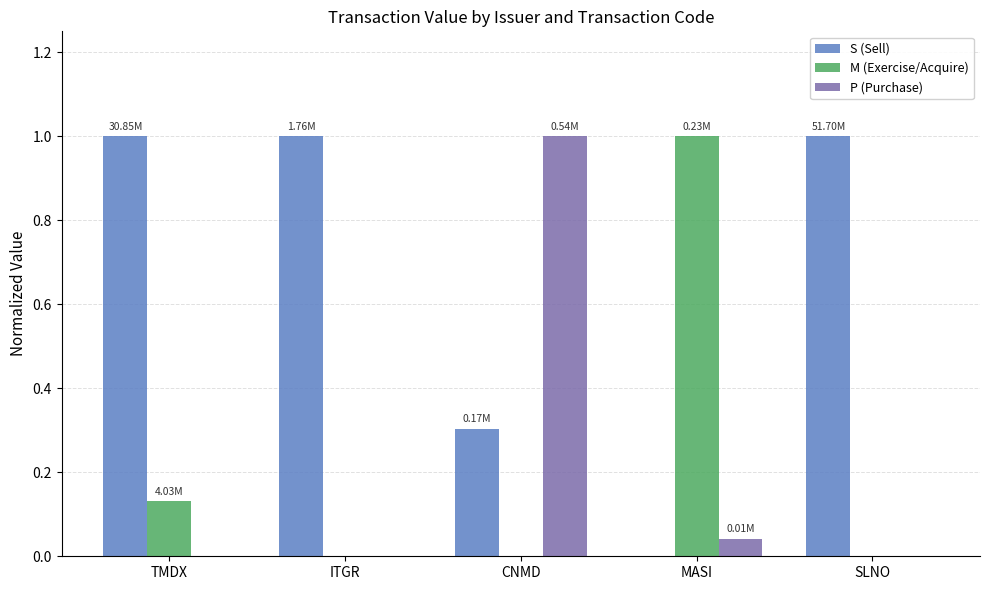

What is the sum of all S (Sell) values?

3.3